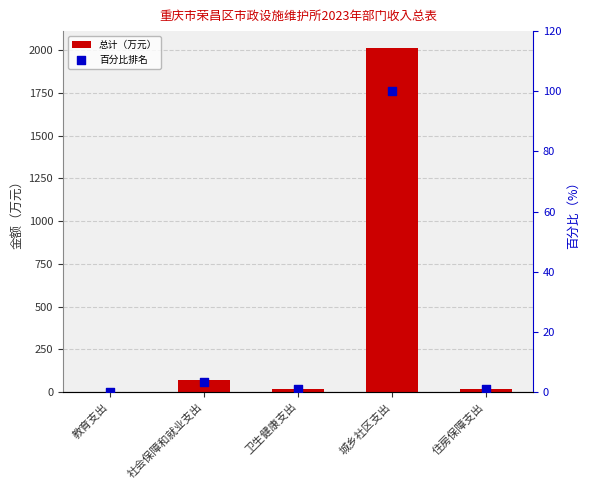

Which series contains the lowest Y value?

百分比排名